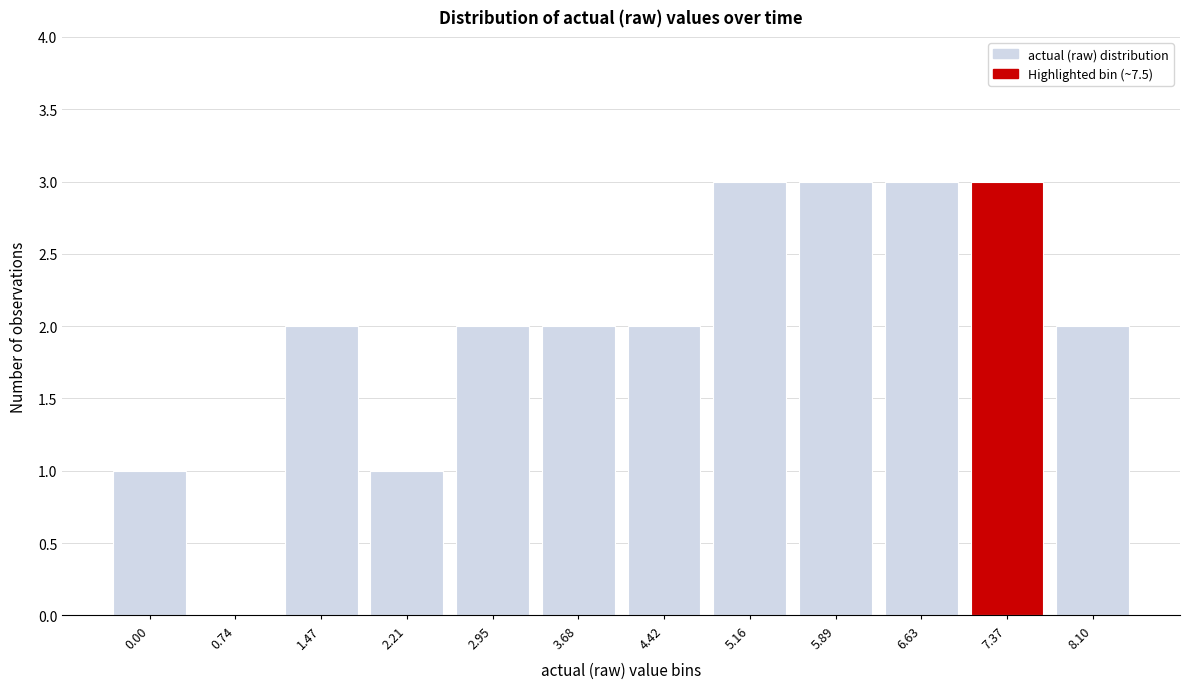

Reading right to left, list all the values displayed in this chart.

8.10=2	7.37=3	6.63=3	5.89=3	5.16=3	4.42=2	3.68=2	2.95=2	2.21=1	1.47=2	0.74=0	0.00=1